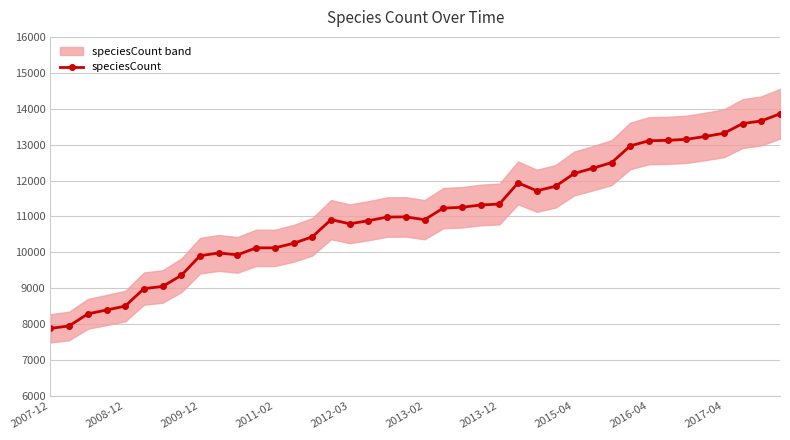

What is the smallest value displayed?

7884